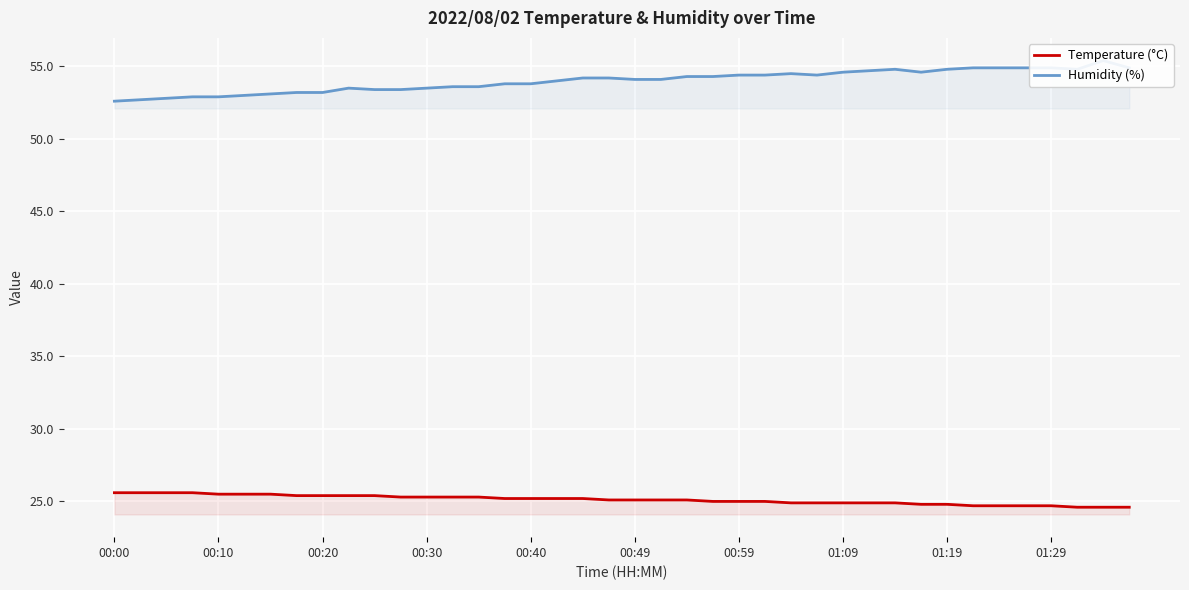

What is the average value of the Temperature (°C) series?

25.1